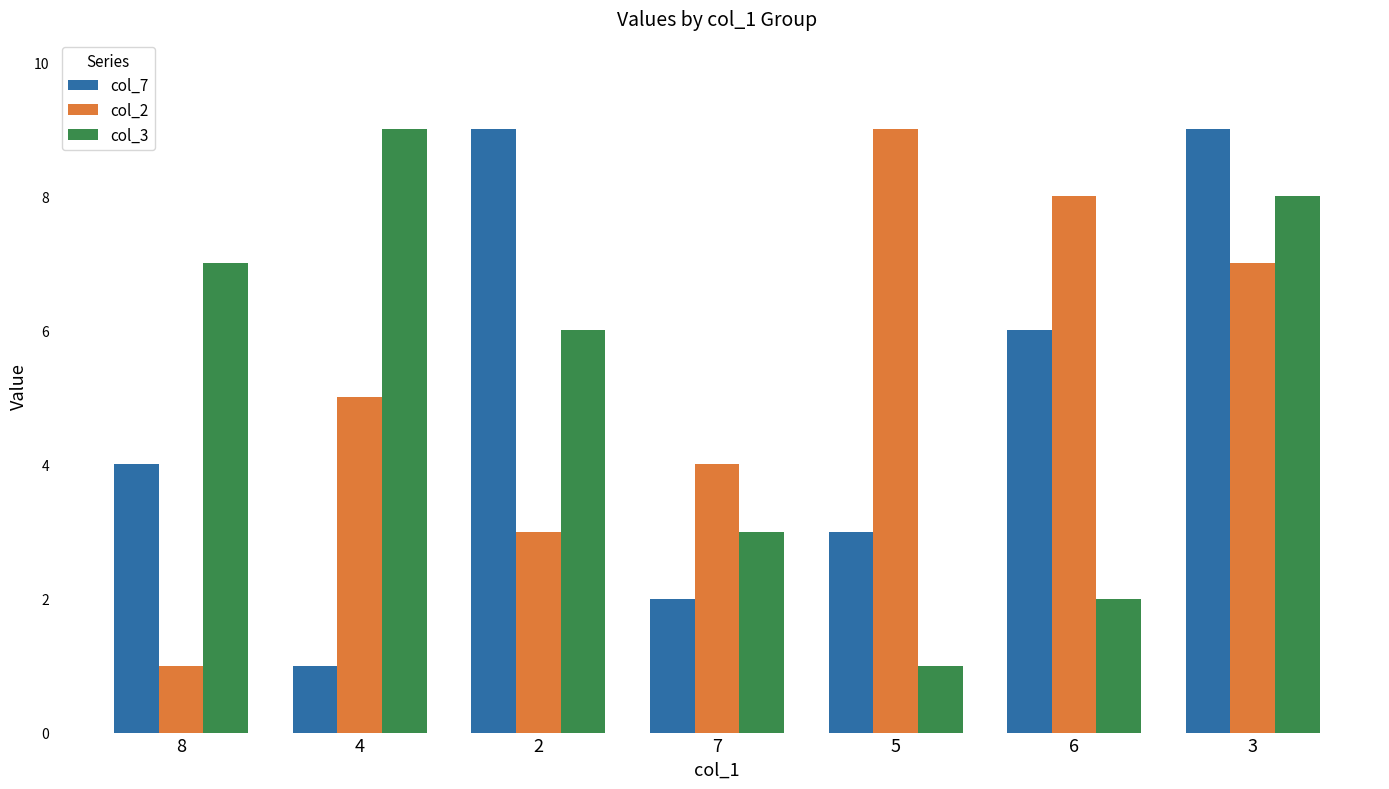

What is the label of the 5th bar from the left?

5